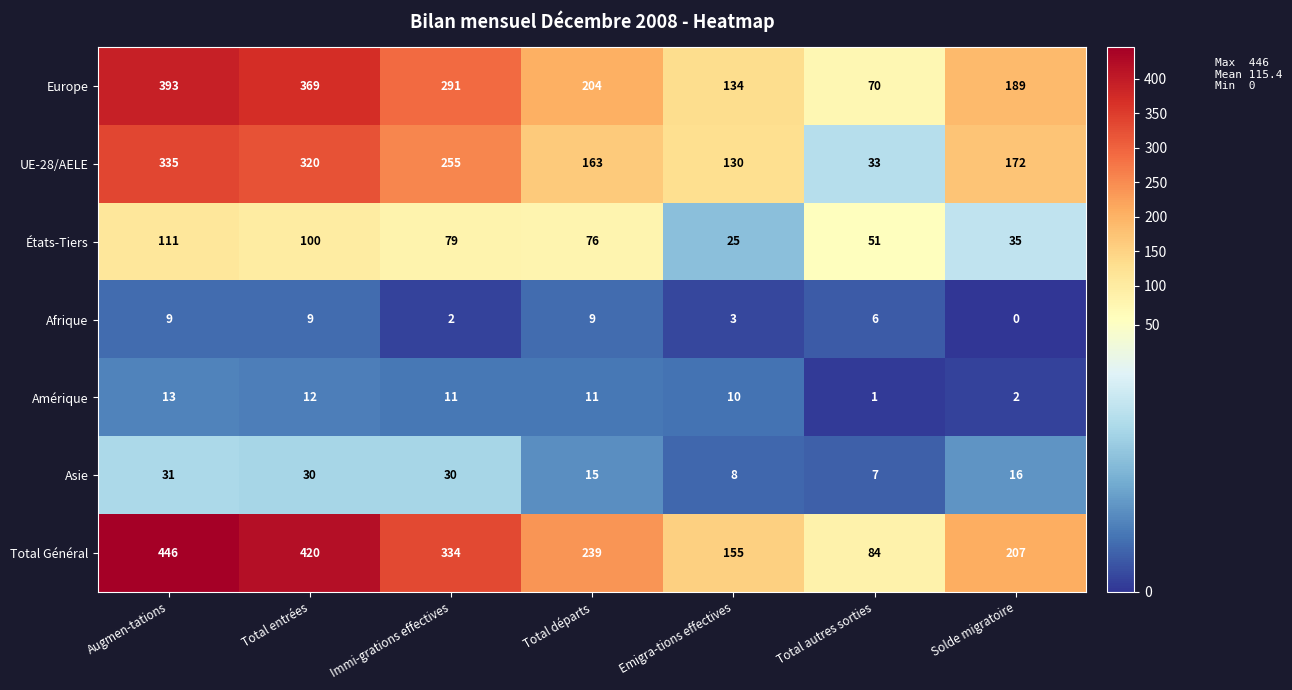

At how many categories does at least one series exceed 412?

2